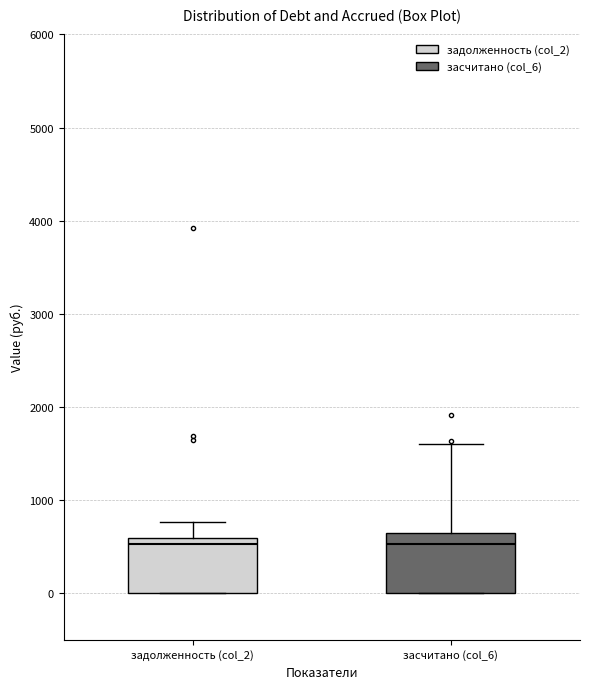

Where is the upper edge of the box for засчитано (col_6) on the y-axis? The values are not printed on the chart, so give them approximately, as read against the axis.

600